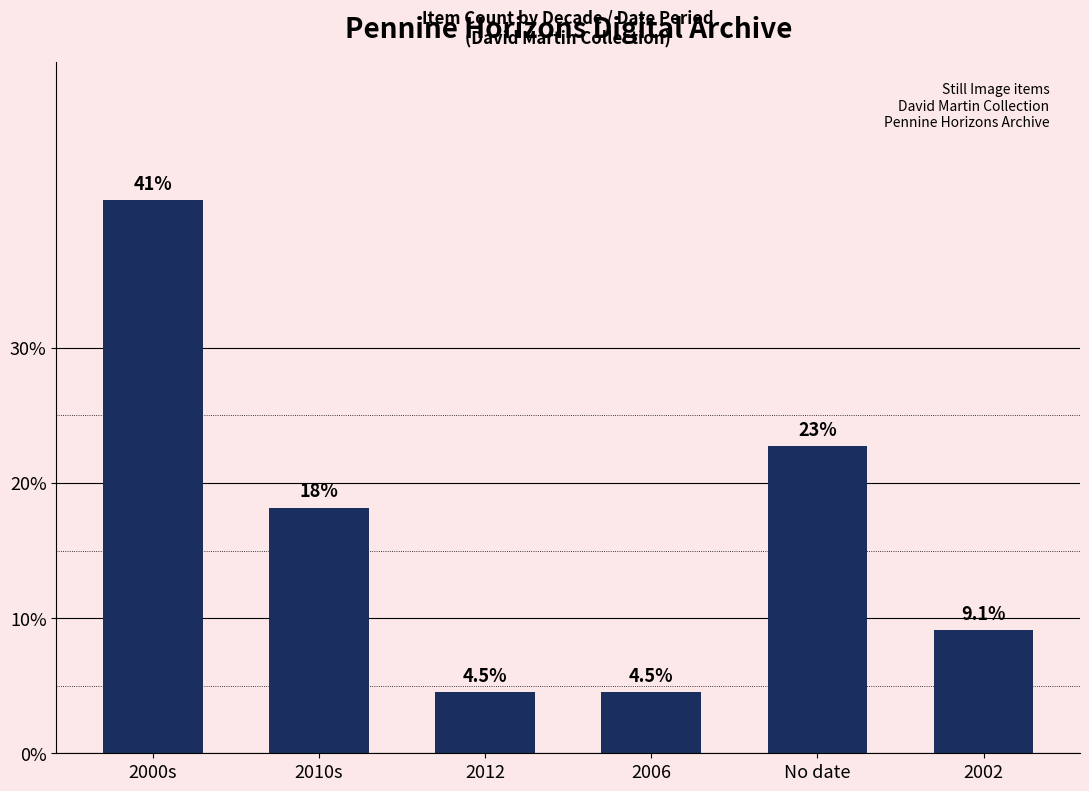

Approximately how many times larger is the value at No date compared to 2006?

5.0